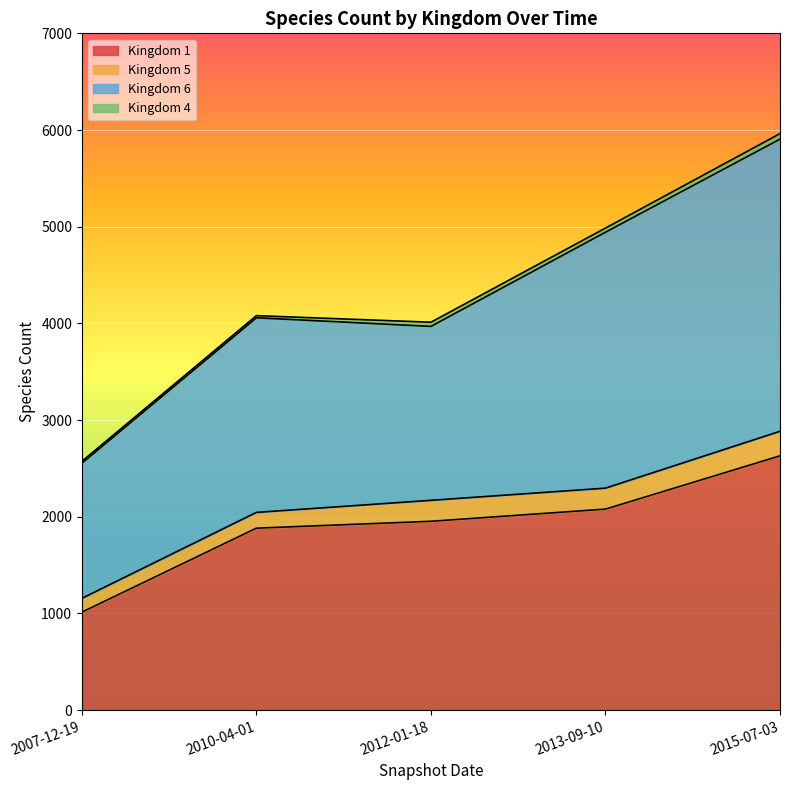

What are all the series names shown in the legend?

Kingdom 1, Kingdom 5, Kingdom 6, Kingdom 4